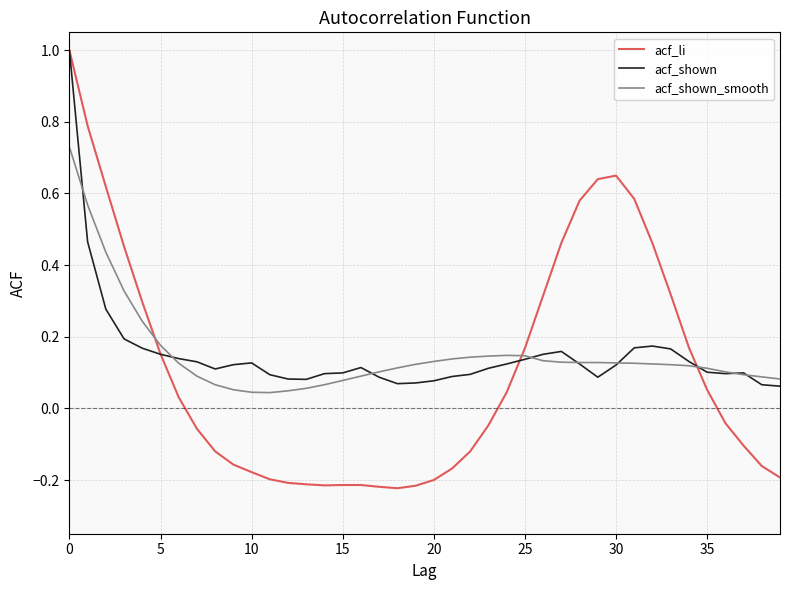

What is the maximum value shown in the chart?

1.0